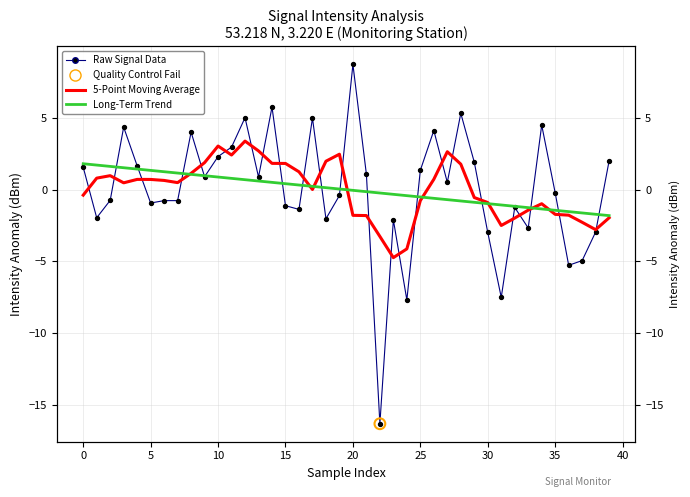

Which series has the largest Y range (max minus min)?

Raw Signal Data